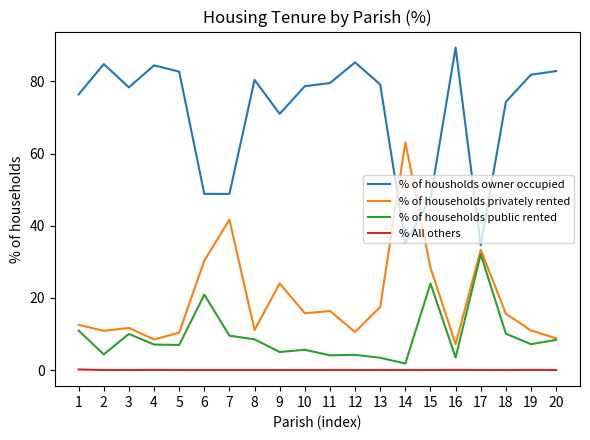

What is the maximum value for % All others?

0.2